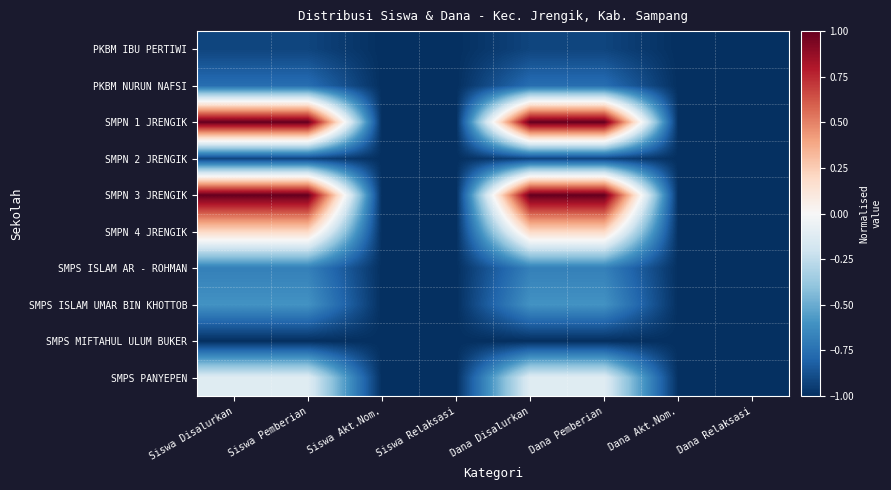

How many series are shown in this chart?

10